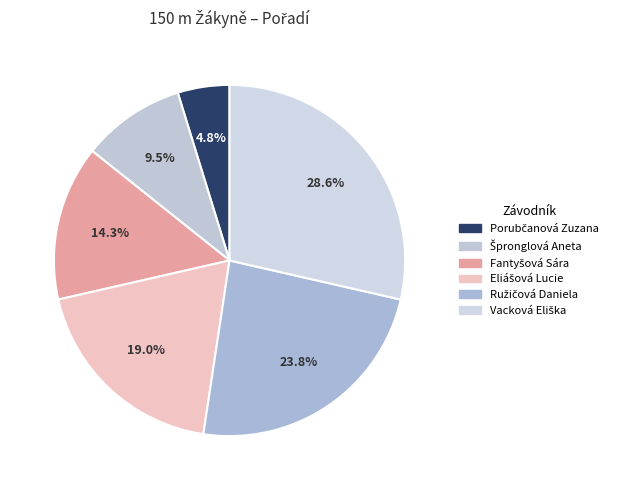

How many segments does this pie chart have?

6